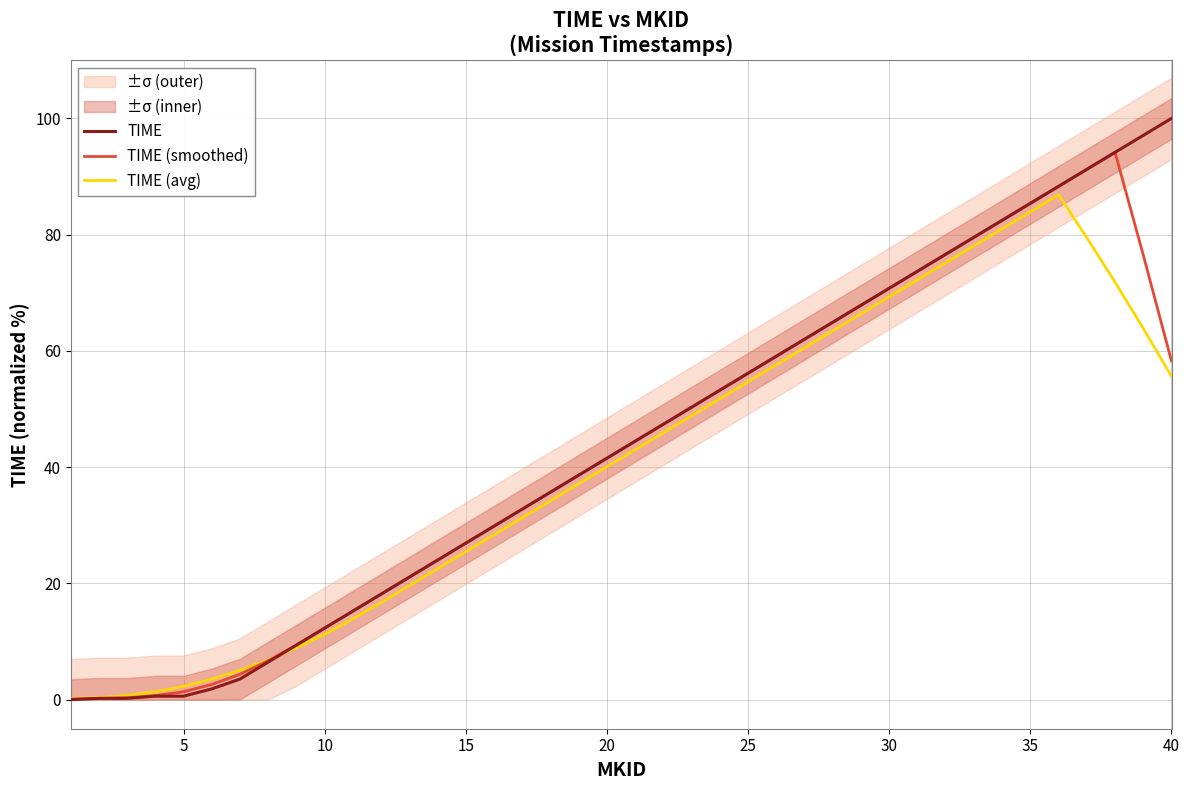

Which series has the largest total across all categories?

TIME